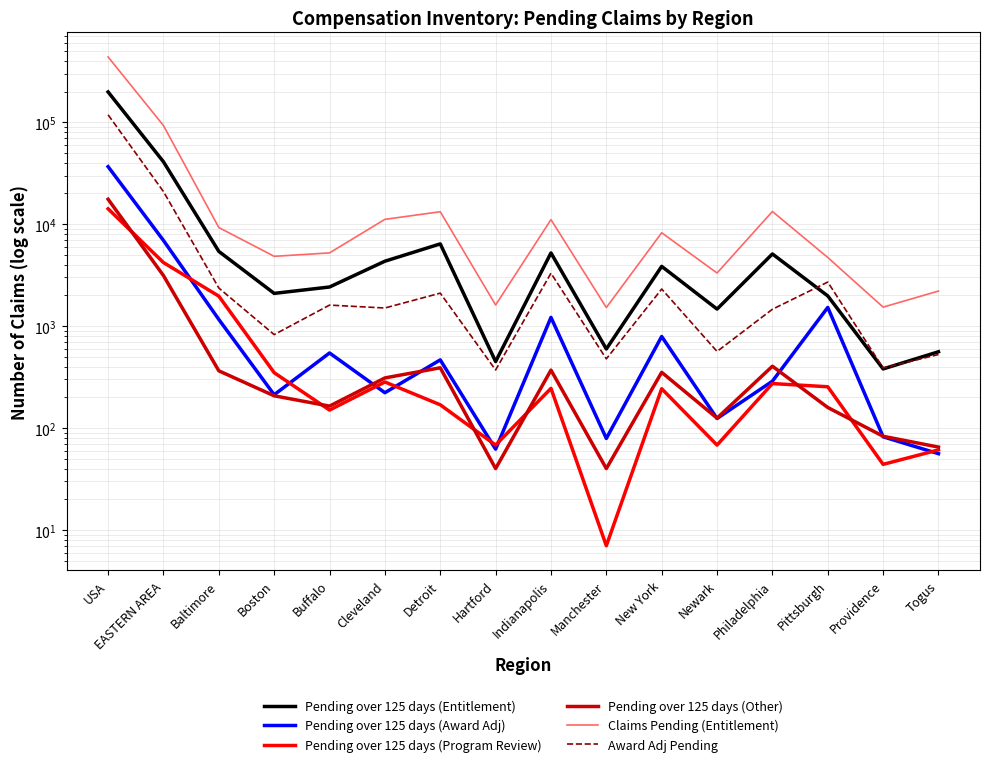

Reading left to right, transcribe all the data shown in this chart.

Pending over 125 days (Entitlement): 198313	40941	5406	2094	2419	4331	6407	449	5223	596	3854	1469	5103	1978	380	560
Pending over 125 days (Award Adj): 36672	6924	1162	212	545	222	466	62	1217	79	791	124	288	1525	82	56
Pending over 125 days (Program Review): 14150	4202	1967	349	150	283	169	68	245	7	243	68	273	254	44	61
Pending over 125 days (Other): 17561	3131	364	207	164	310	390	40	370	40	352	125	404	159	83	65
Claims Pending (Entitlement): 437360	92790	9266	4837	5226	11150	13245	1610	11083	1521	8236	3318	13323	4711	1535	2208
Award Adj Pending: 118324	20878	2364	825	1607	1505	2105	371	3302	477	2310	564	1463	2705	388	526